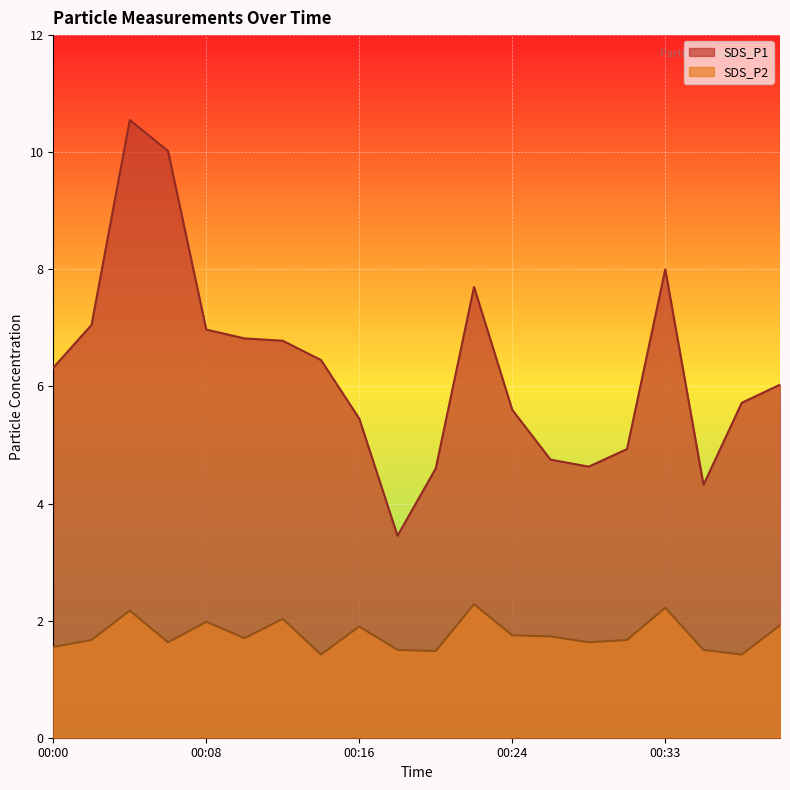

Is the value of SDS_P1 at 00:00 greater than the value of SDS_P2 at 00:28?

Yes